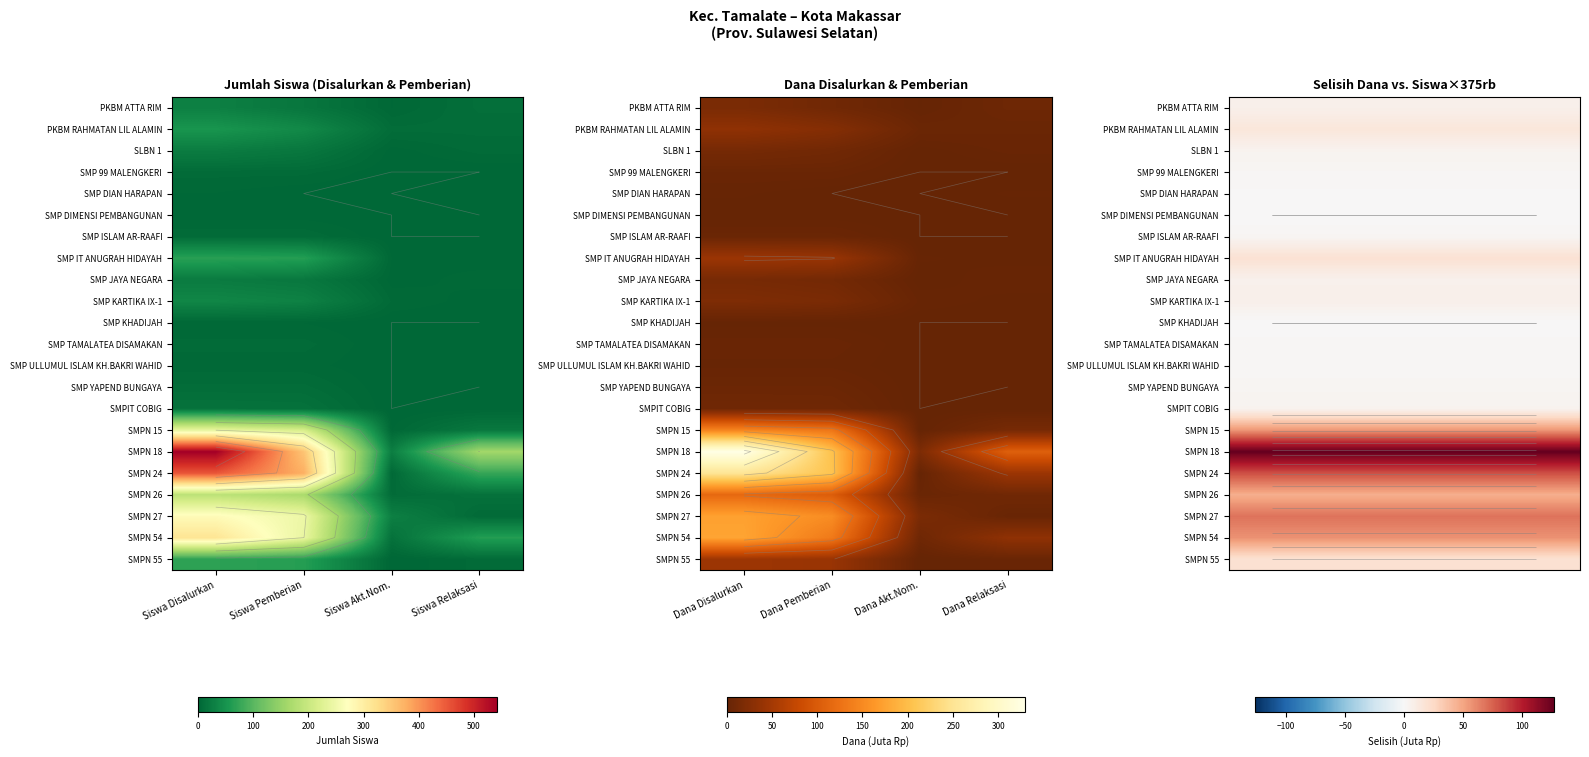

What is the spread (max minus min) of values at Siswa Relaksasi?

126.4